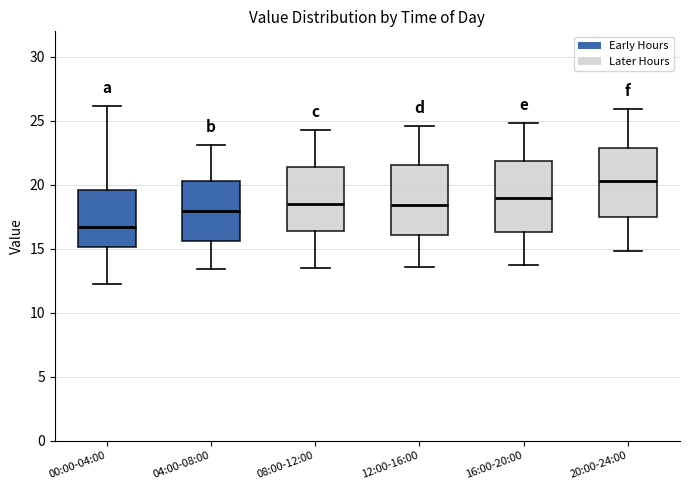

Reading left to right, read every box against the y-axis: the position of its median line, the range the box covers, and the ends of its whiskers. The values are not printed on the chart, so give them approximately, as read against the axis.

00:00-04:00: median 16.5, box 15.0 to 19.5, whiskers 12.5 to 26.0
04:00-08:00: median 18.0, box 15.5 to 20.5, whiskers 13.5 to 23.0
08:00-12:00: median 18.5, box 16.5 to 21.5, whiskers 13.5 to 24.5
12:00-16:00: median 18.5, box 16.0 to 21.5, whiskers 13.5 to 24.5
16:00-20:00: median 19.0, box 16.5 to 22.0, whiskers 13.5 to 25.0
20:00-24:00: median 20.5, box 17.5 to 23.0, whiskers 15.0 to 26.0